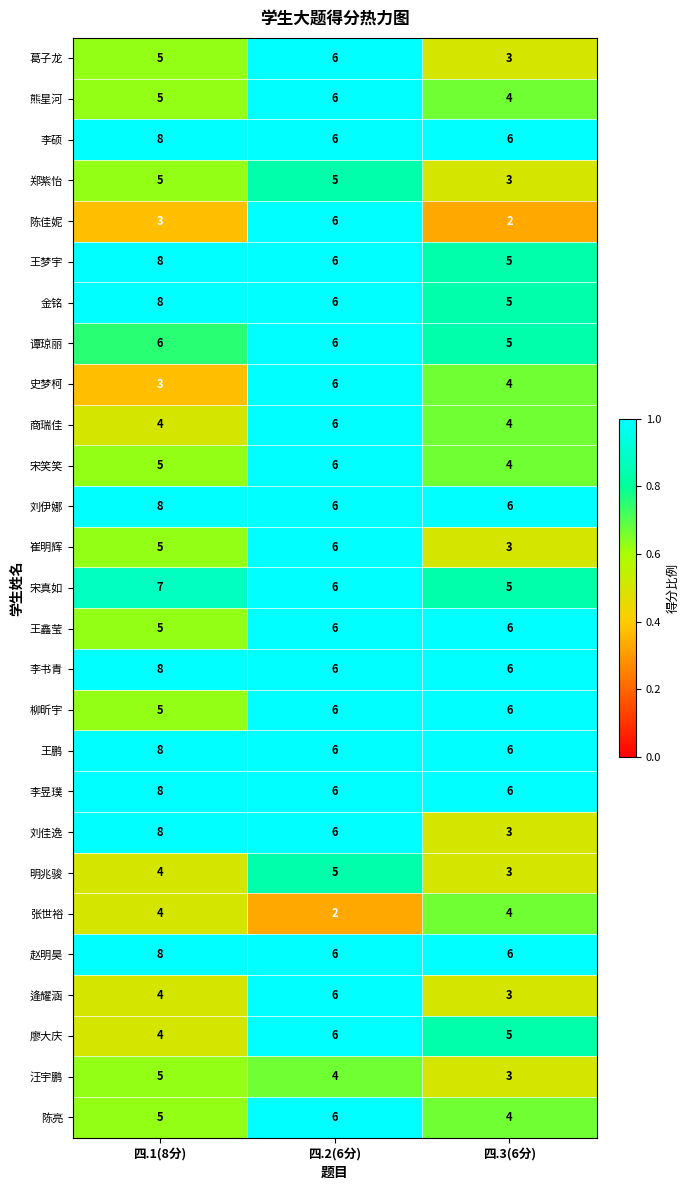

True or false: 王鑫莹 has a value of 8 at 四.1(8分).

False